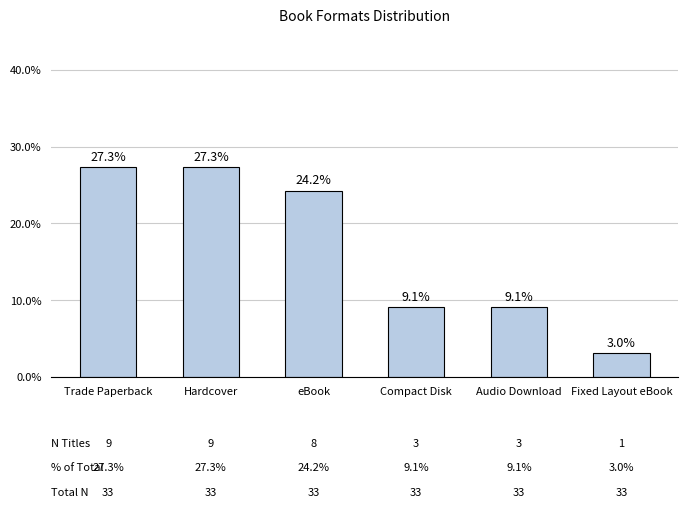

What is the sum of all values?

100.0